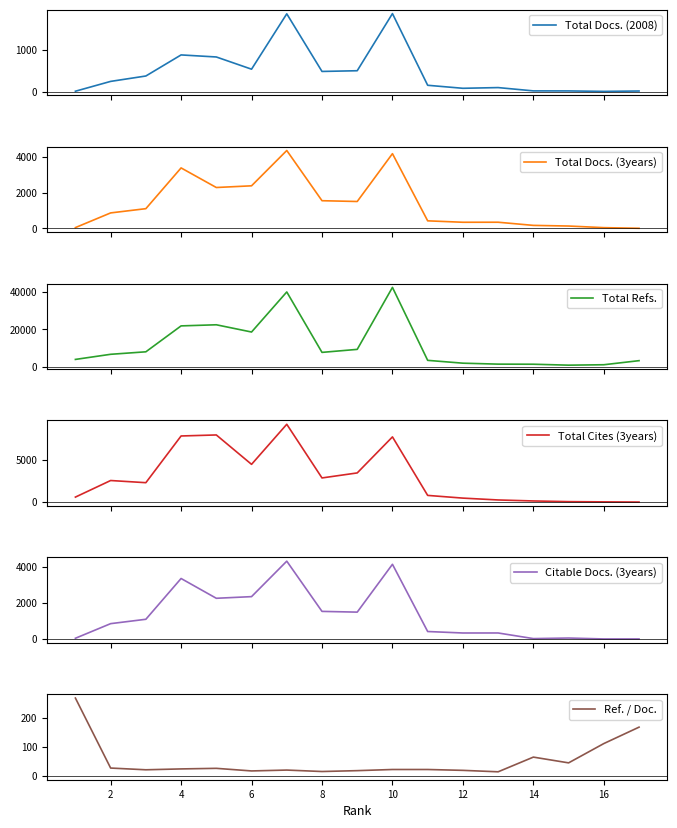

What is the difference between the second highest and minimum values in the Total Docs. (2008) series?

1855